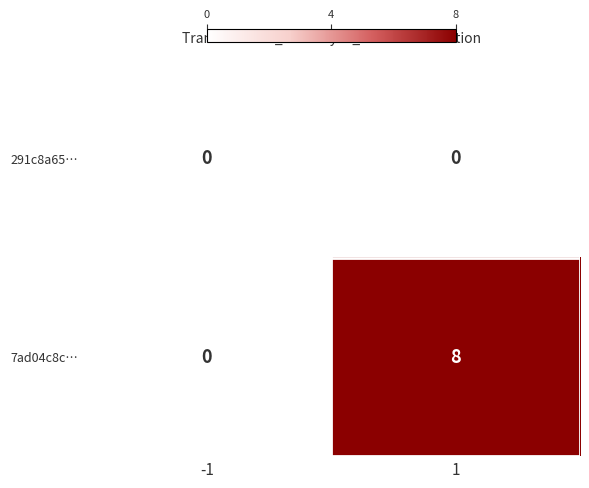

Which series has the largest total across all categories?

7ad04c8c…